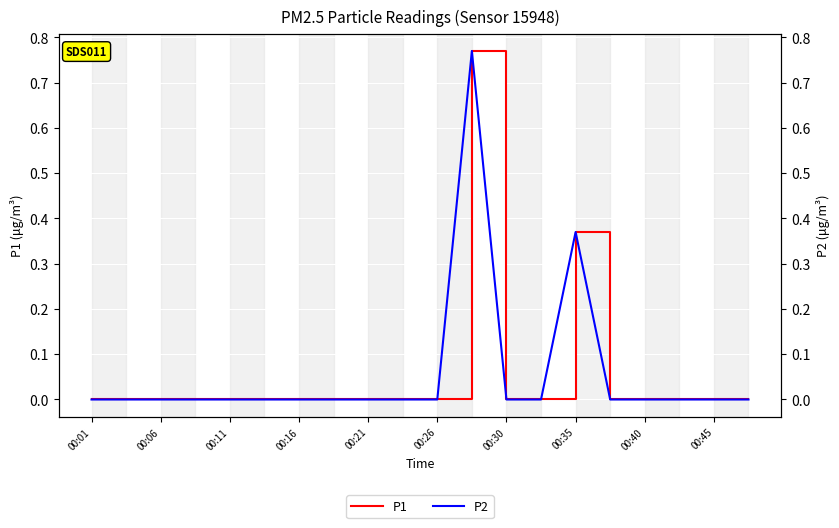

The P1 series shows 0.3 at 00:11. True or false?

False